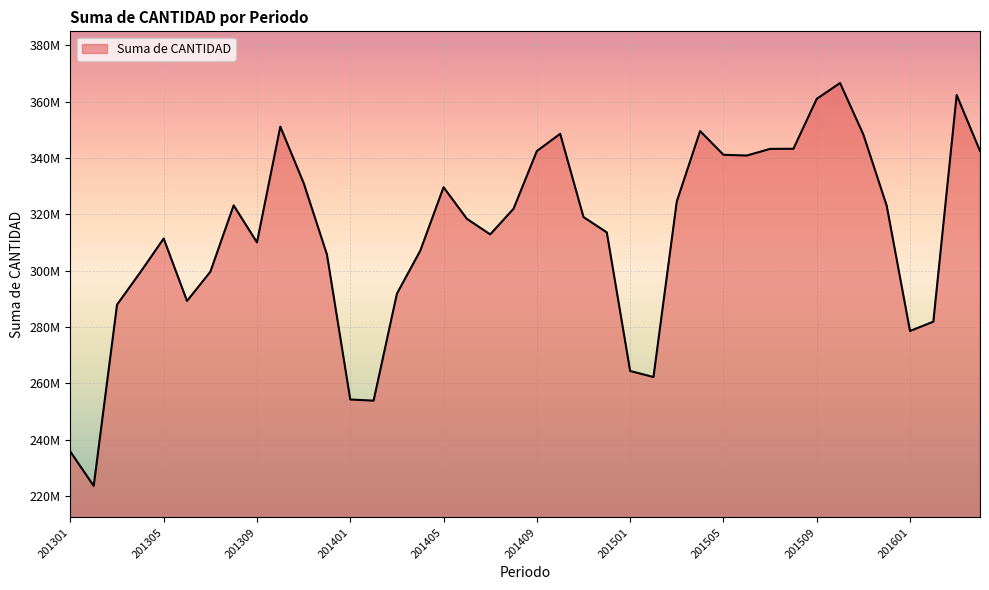

What is the difference between the second highest and minimum values?

138610251